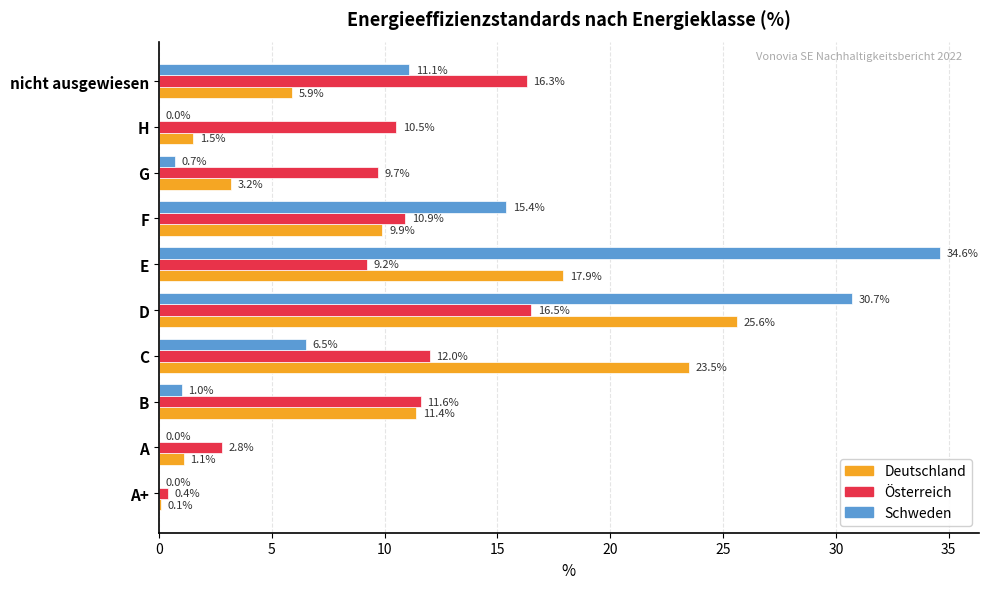

Between A+ and E, which series saw the biggest shift?

Schweden